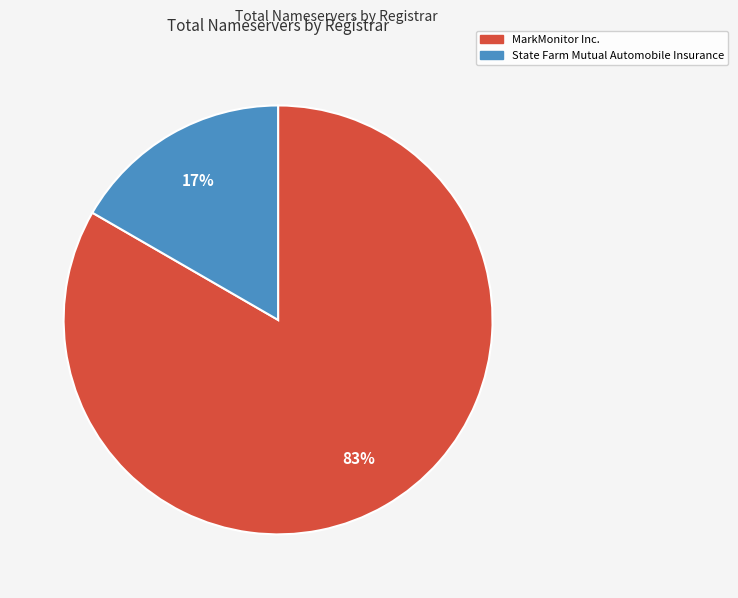

To the nearest percent, what is the average slice percentage?

50%